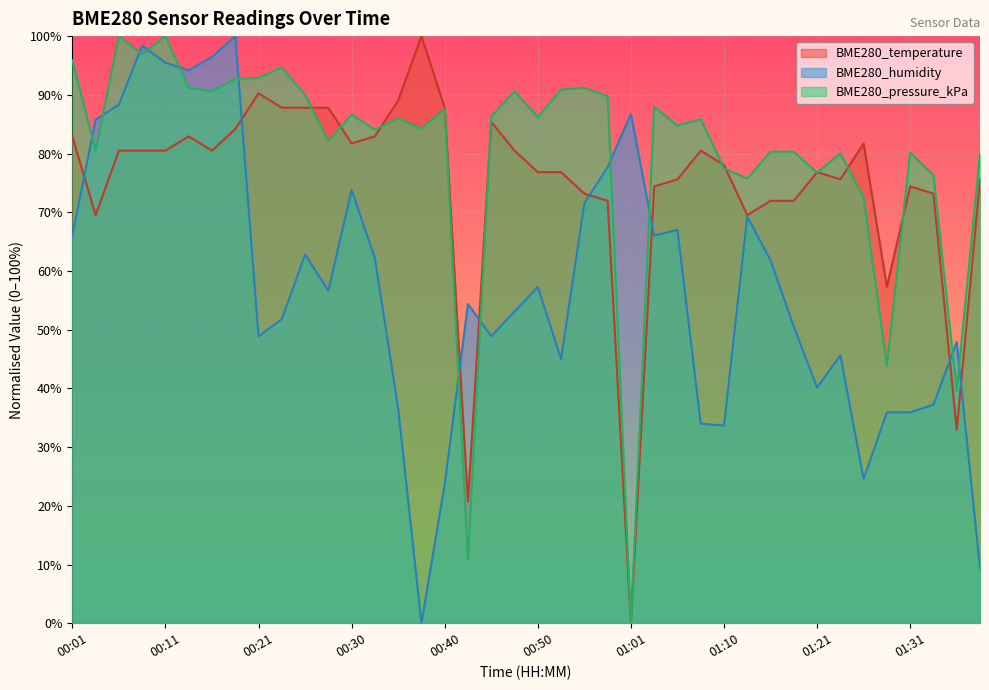

Which category has the lowest value in the BME280_temperature series?

01:01